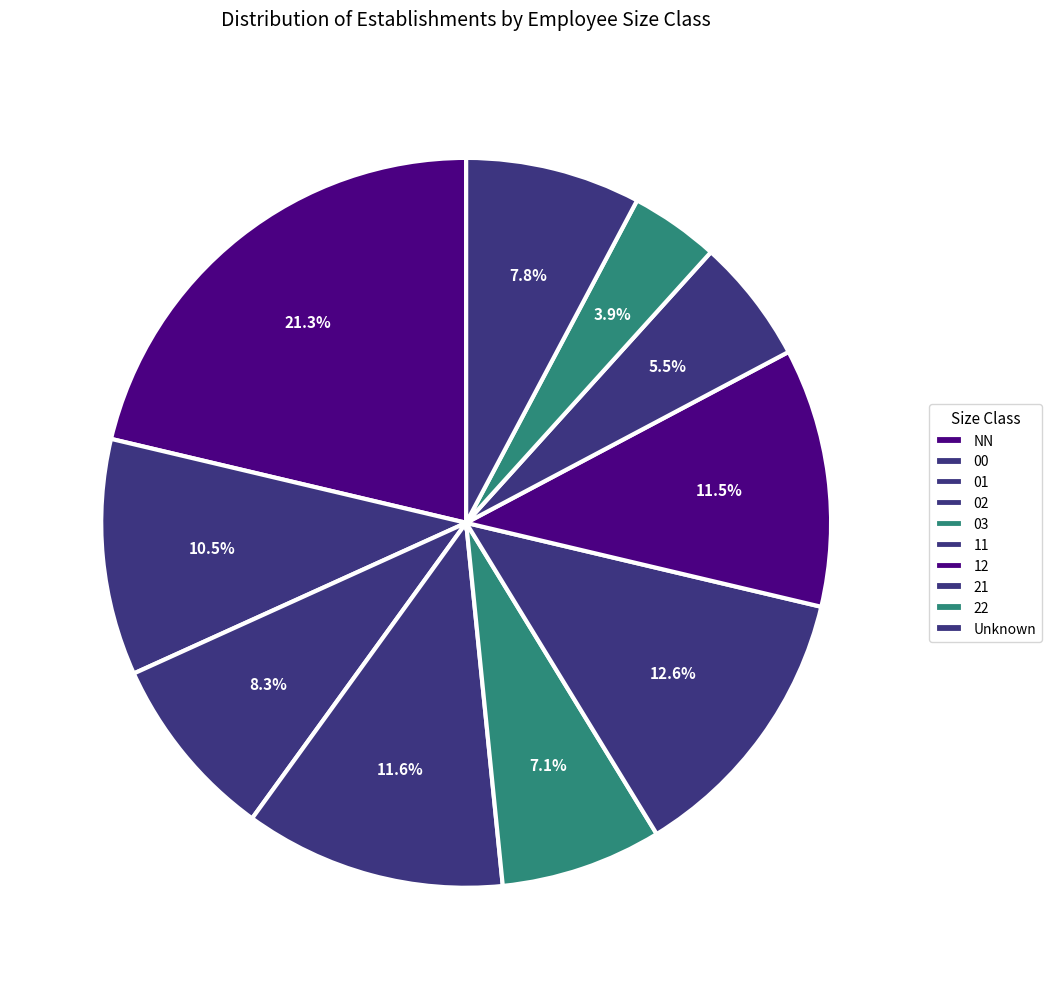

Is it true that NN is 21% of the pie?

True